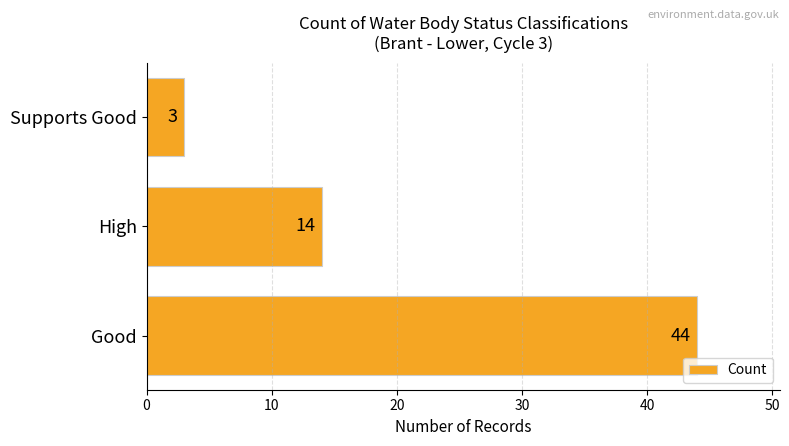

What is the maximum value shown in the chart?

44